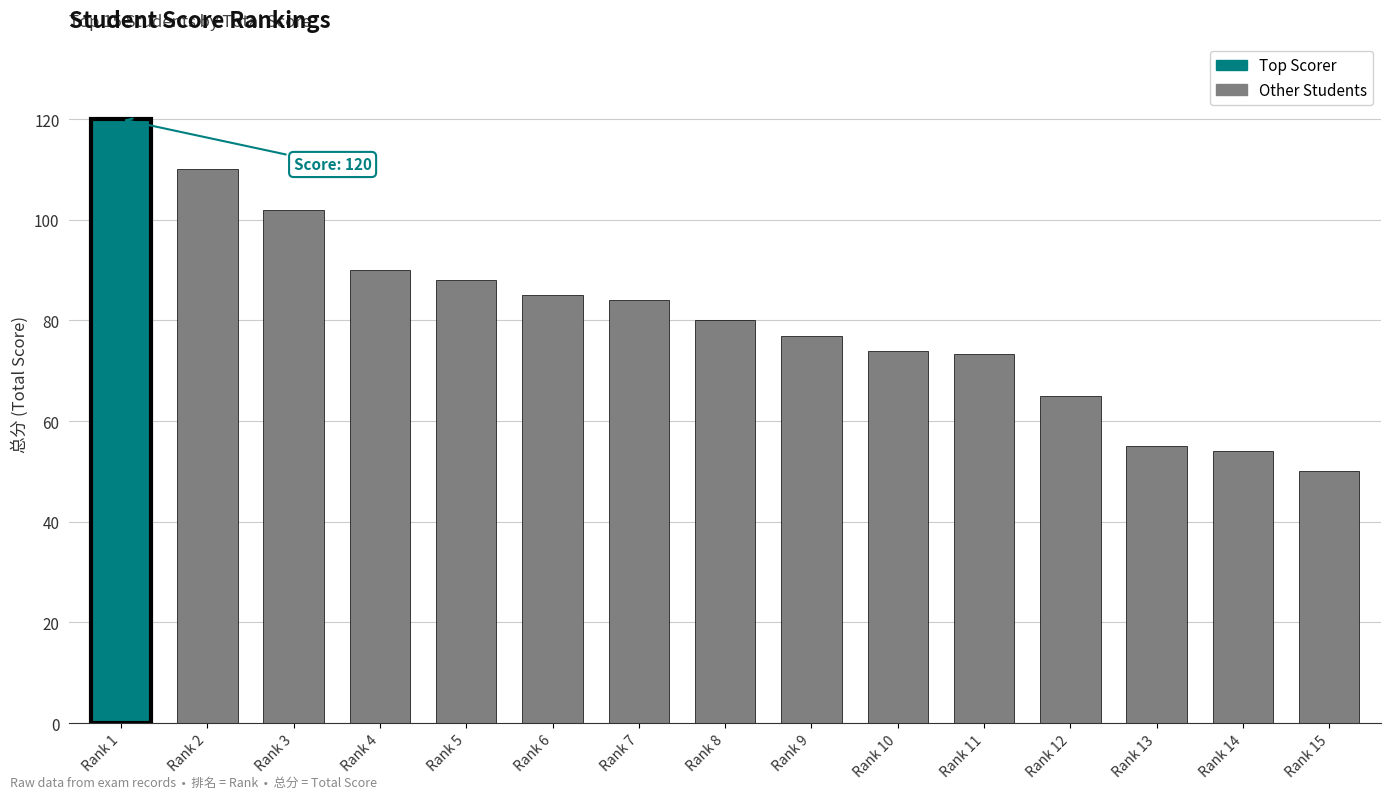

What is the greatest value displayed?

120.0